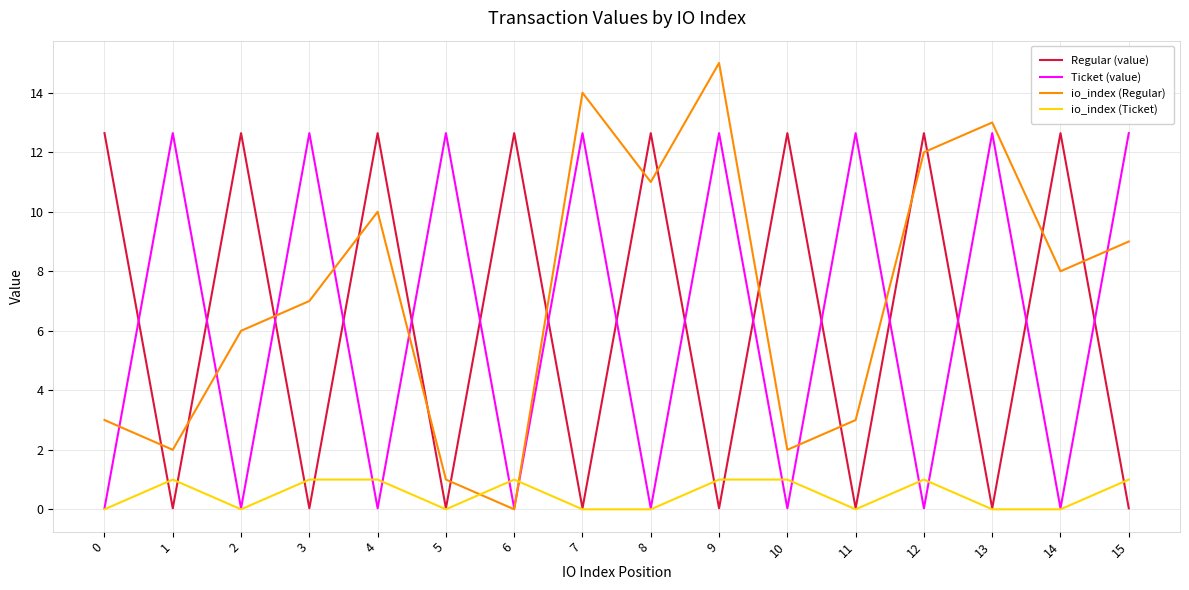

What is the sum of the io_index (Ticket) values at 0 and 12?

1.0